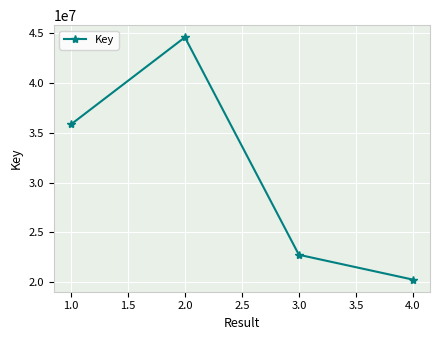

What is the sum of all values?

123483029